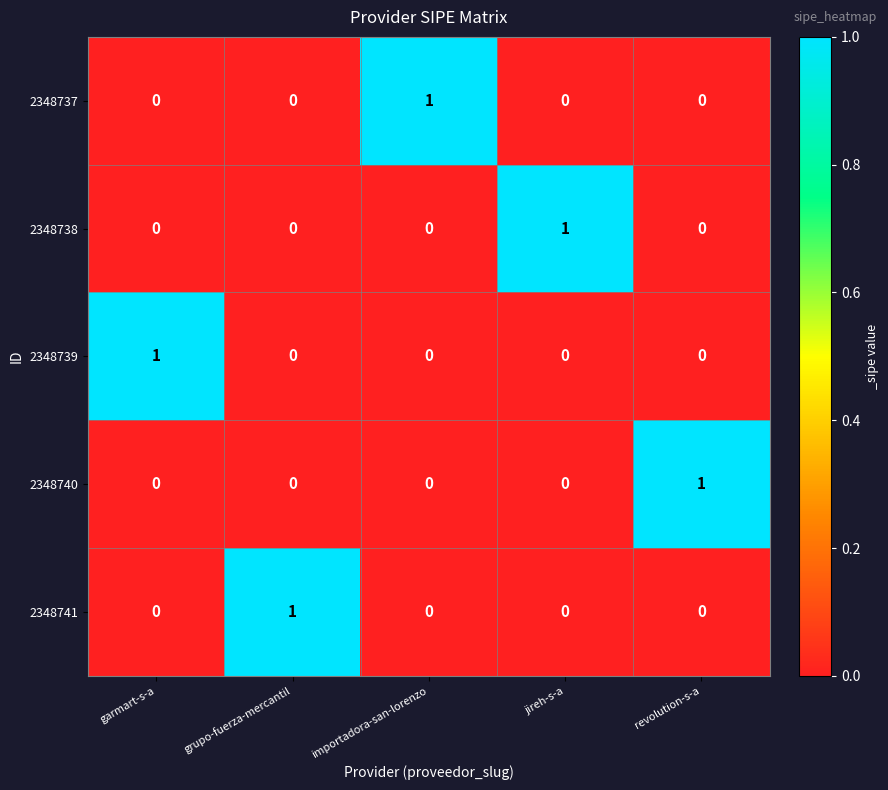

What is the total value across all series at revolution-s-a?

1